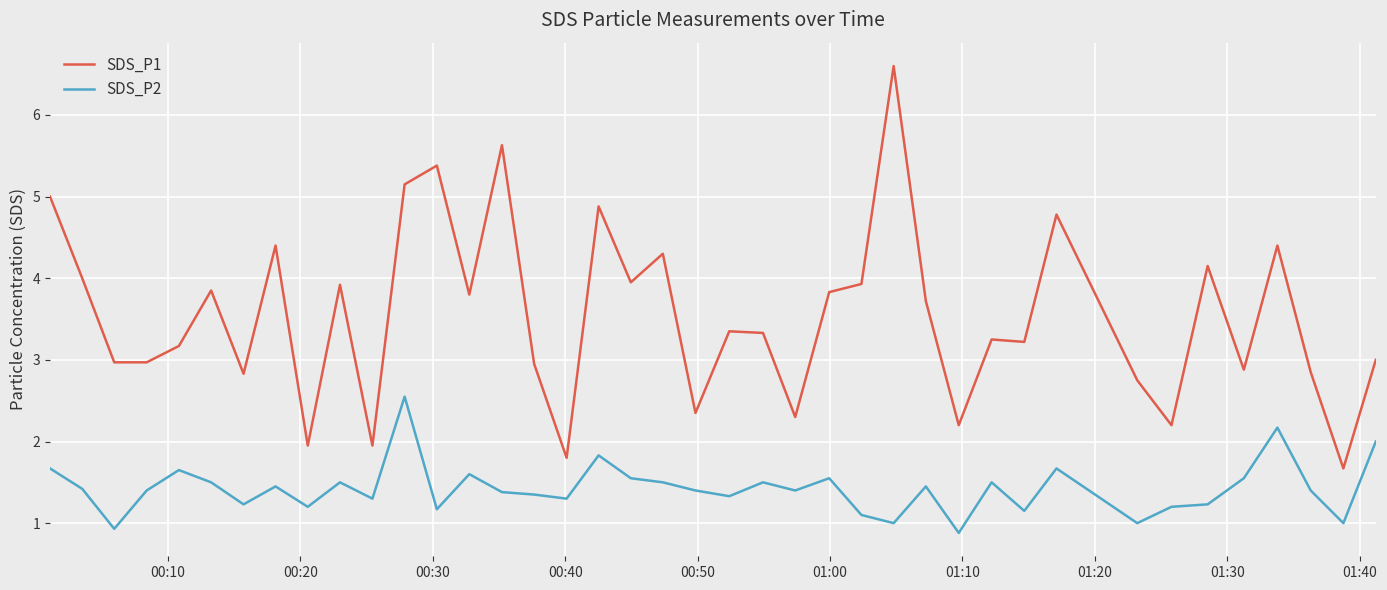

What is the difference between the maximum and minimum values in the SDS_P2 series?

1.7